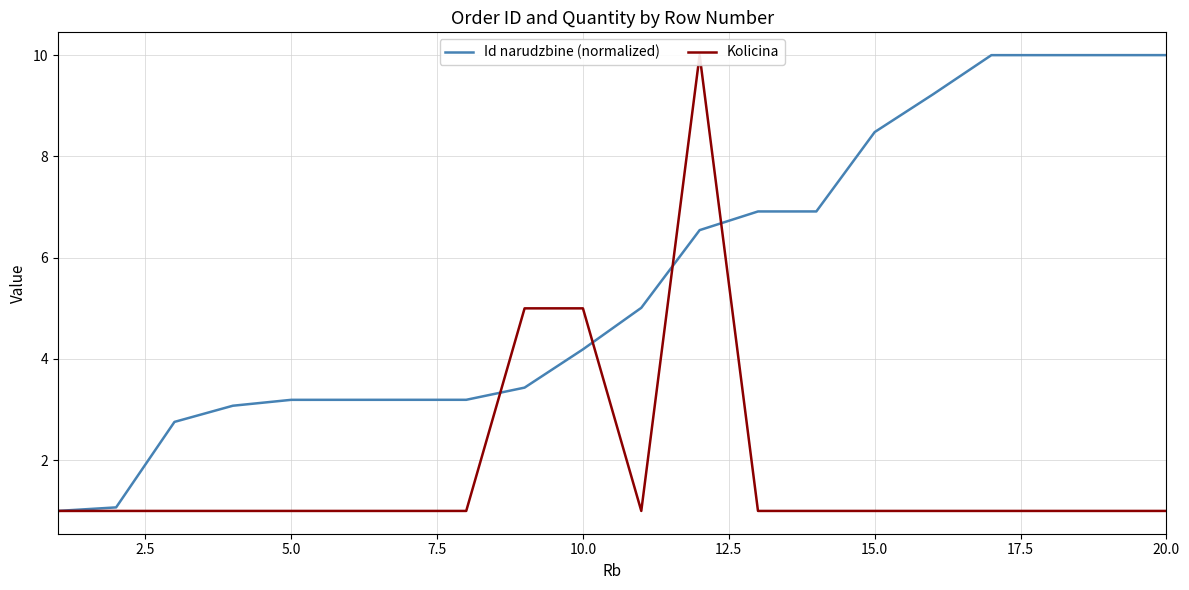

Does the chart have visible grid lines?

Yes